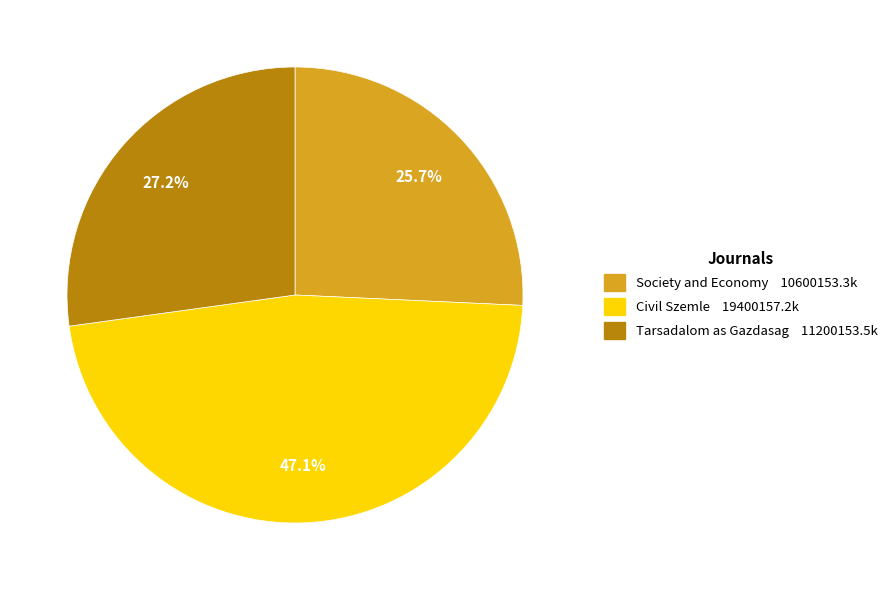

How many segments does this pie chart have?

3